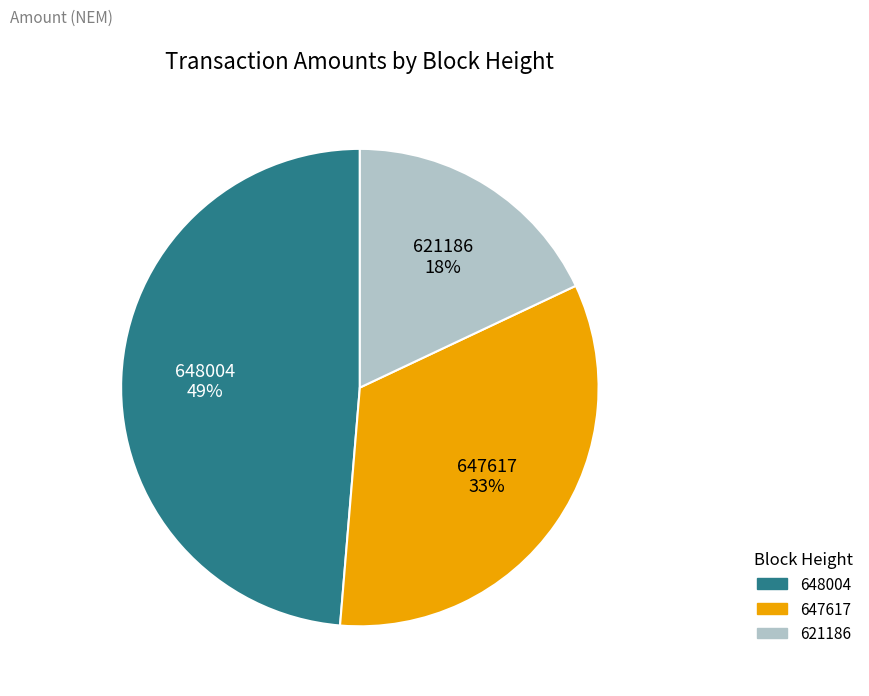

Count the number of slices in the pie.

3